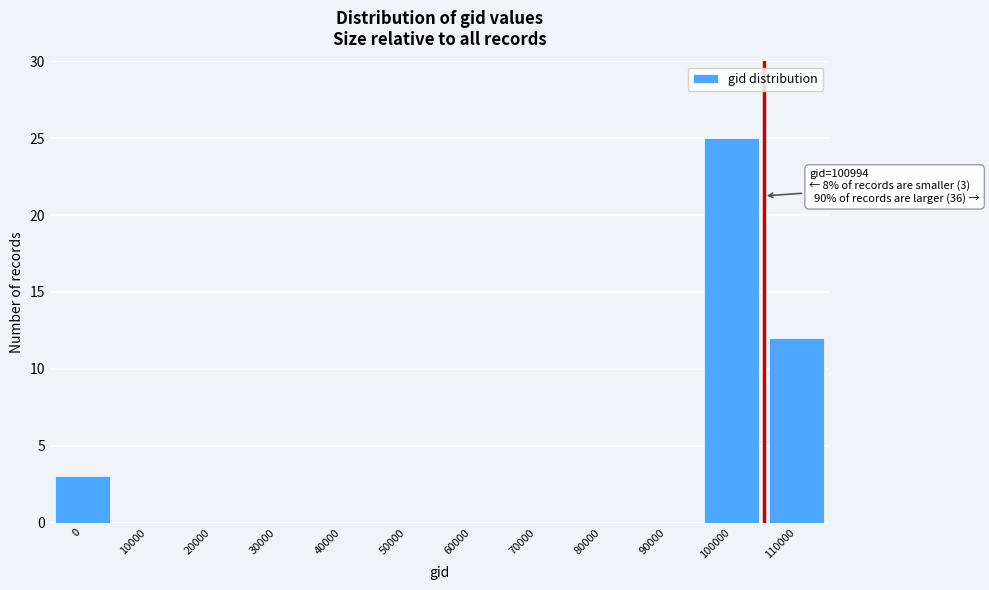

Reading left to right, list all the values displayed in this chart.

0=3	10000=0	20000=0	30000=0	40000=0	50000=0	60000=0	70000=0	80000=0	90000=0	100000=25	110000=12